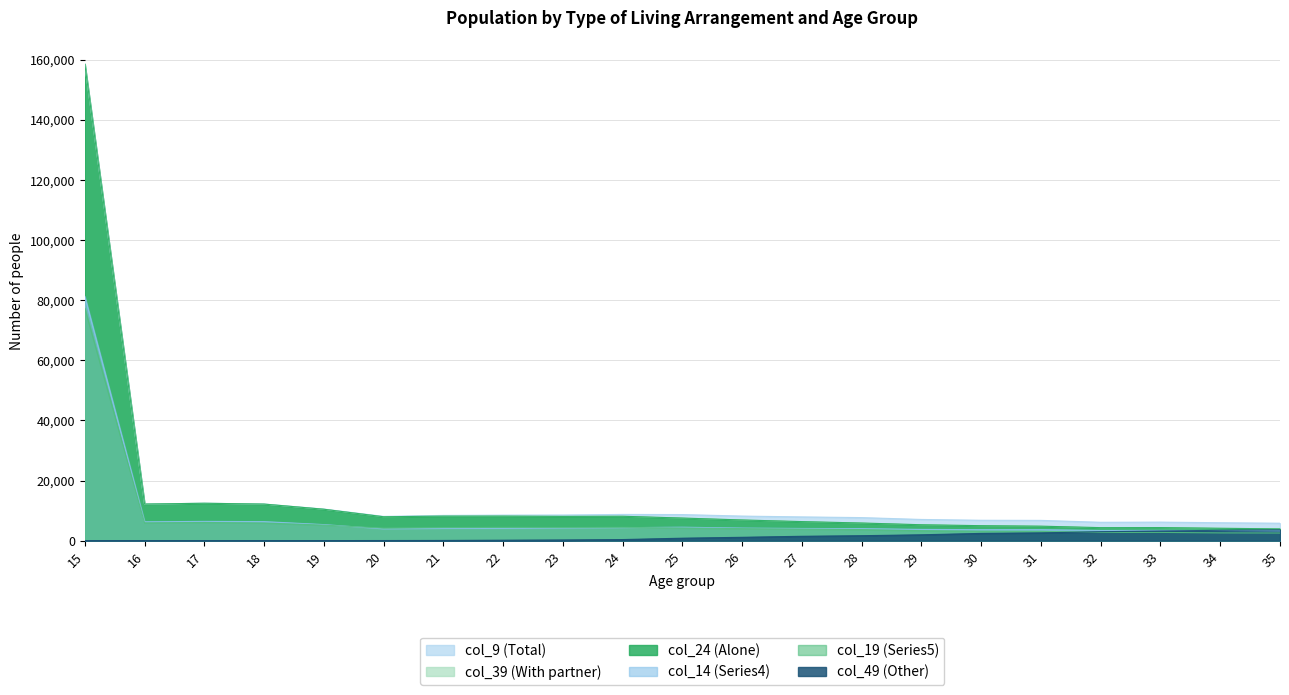

What is the difference between the highest and lowest values at 29?

5102